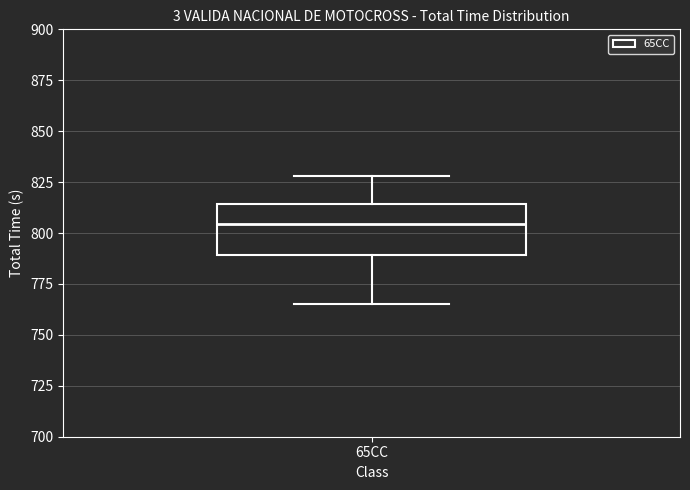

Where does the median line of the box for 65CC sit on the y-axis? The values are not printed on the chart, so give them approximately, as read against the axis.

805